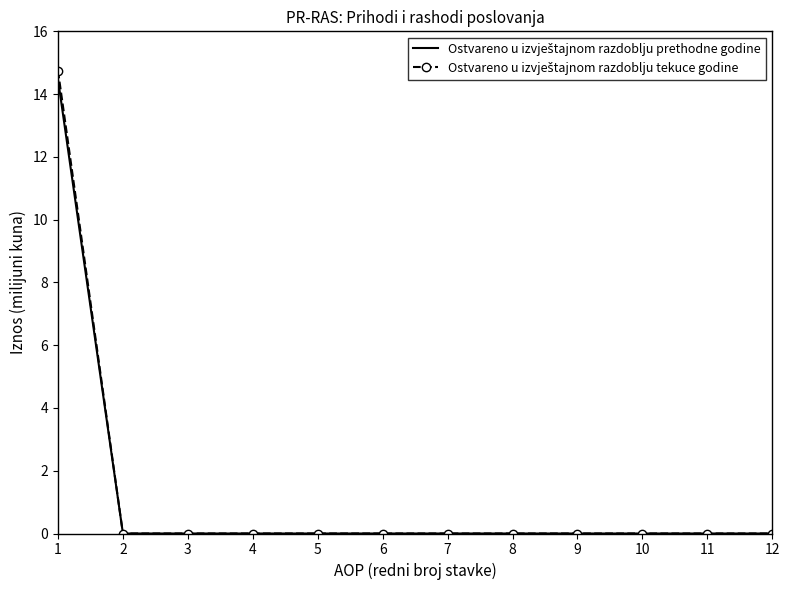

The value of Ostvareno u izvještajnom razdoblju prethodne godine at 4 is 9.1. True or false?

False